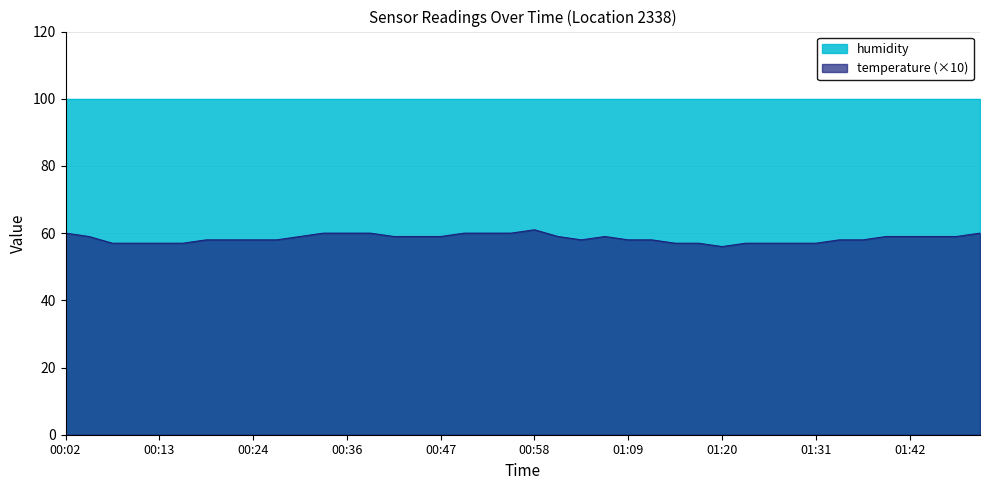

Is it true that the value at 01:42 is 59?

True